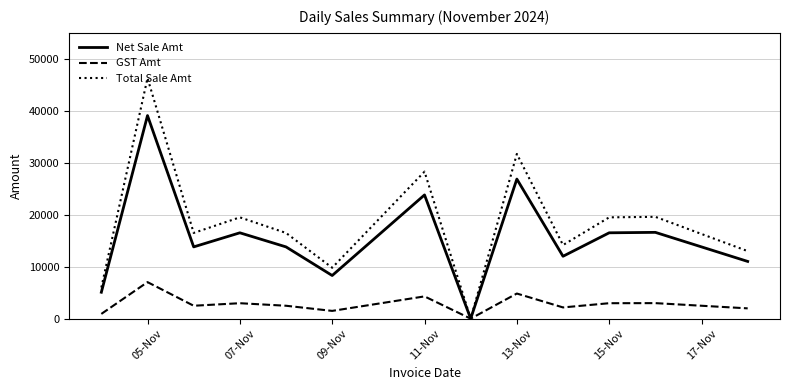

Which series has the largest total across all categories?

Total Sale Amt